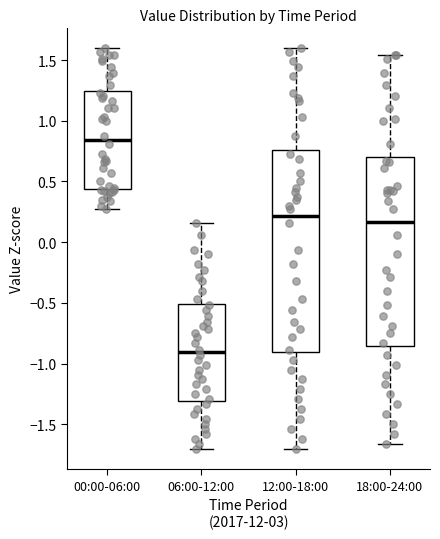

Reading left to right, read every box against the y-axis: the position of its median line, the range the box covers, and the ends of its whiskers. The values are not printed on the chart, so give them approximately, as read against the axis.

00:00-06:00: median 0.85, box 0.45 to 1.25, whiskers 0.25 to 1.60
06:00-12:00: median -0.90, box -1.30 to -0.50, whiskers -1.70 to 0.15
12:00-18:00: median 0.20, box -0.90 to 0.75, whiskers -1.70 to 1.60
18:00-24:00: median 0.15, box -0.85 to 0.70, whiskers -1.65 to 1.55